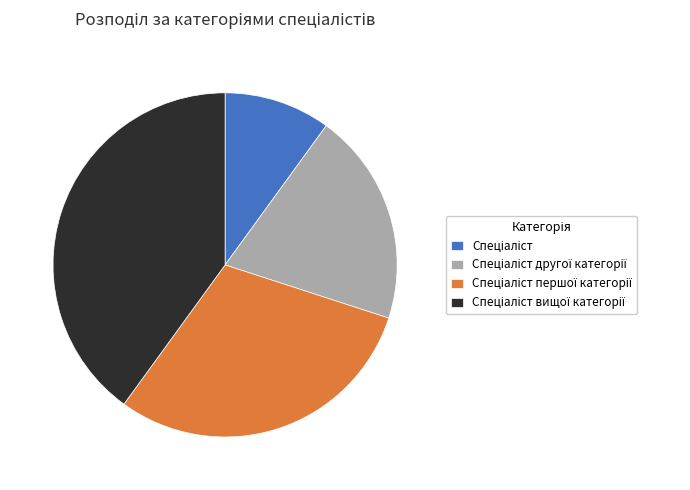

How many segments does this pie chart have?

4